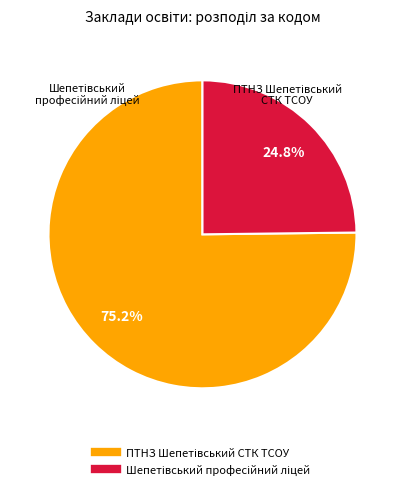

Does any single category account for the majority?

Yes